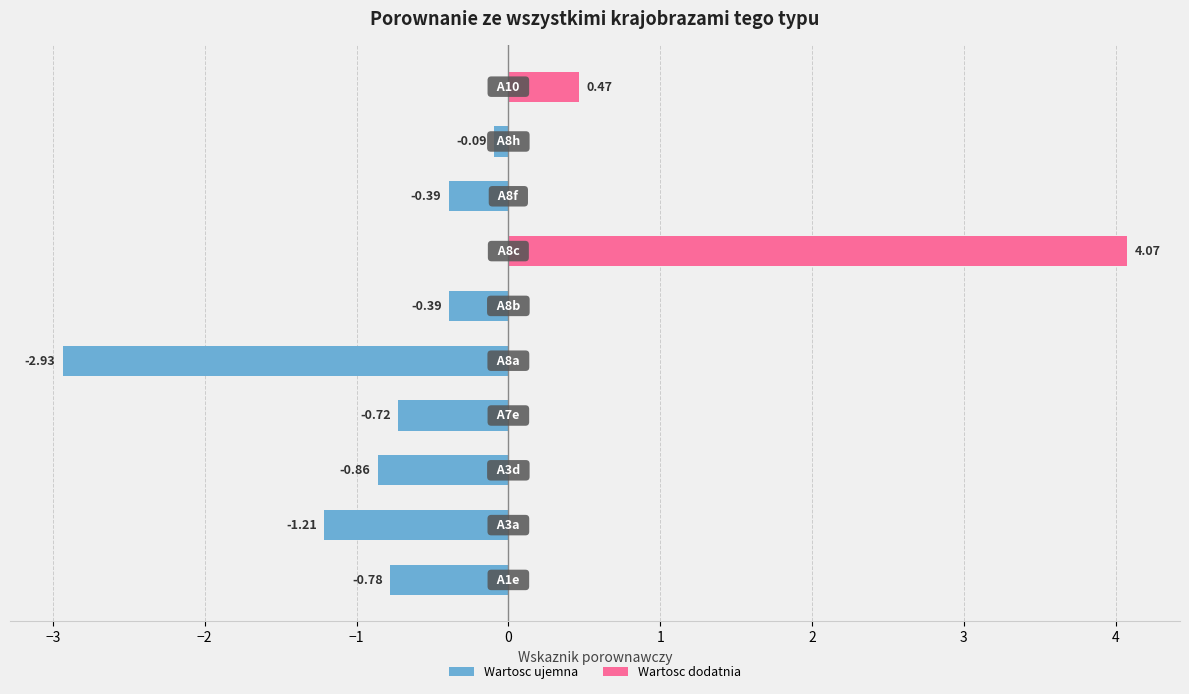

What is the difference between the maximum and minimum values?

7.0